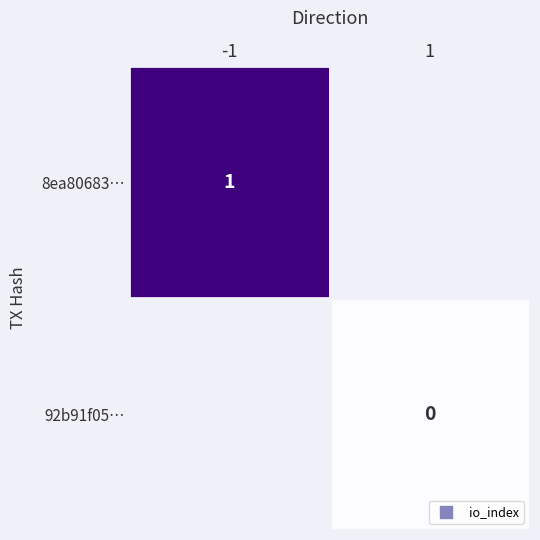

The value of 8ea80683… at -1 is 1. True or false?

True